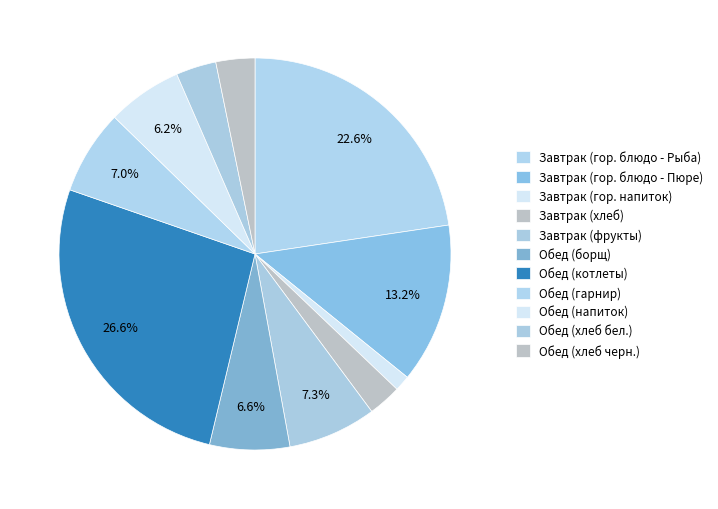

How many segments does this pie chart have?

11